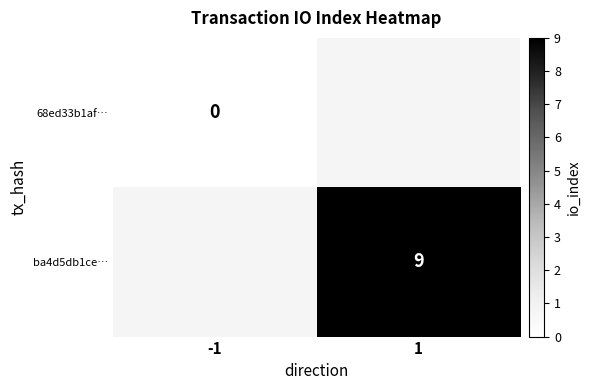

What is the greatest value displayed?

9.0